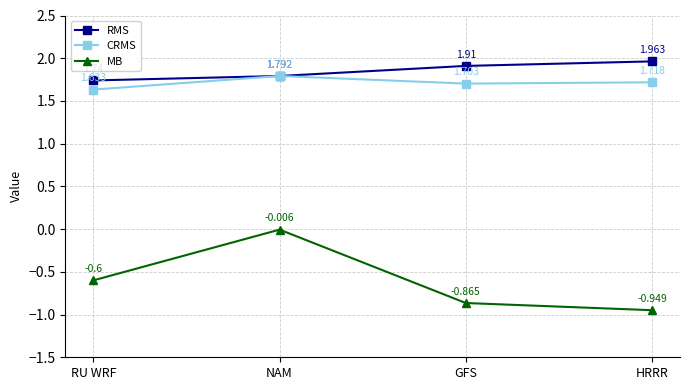

At which label does CRMS reach its peak?

NAM